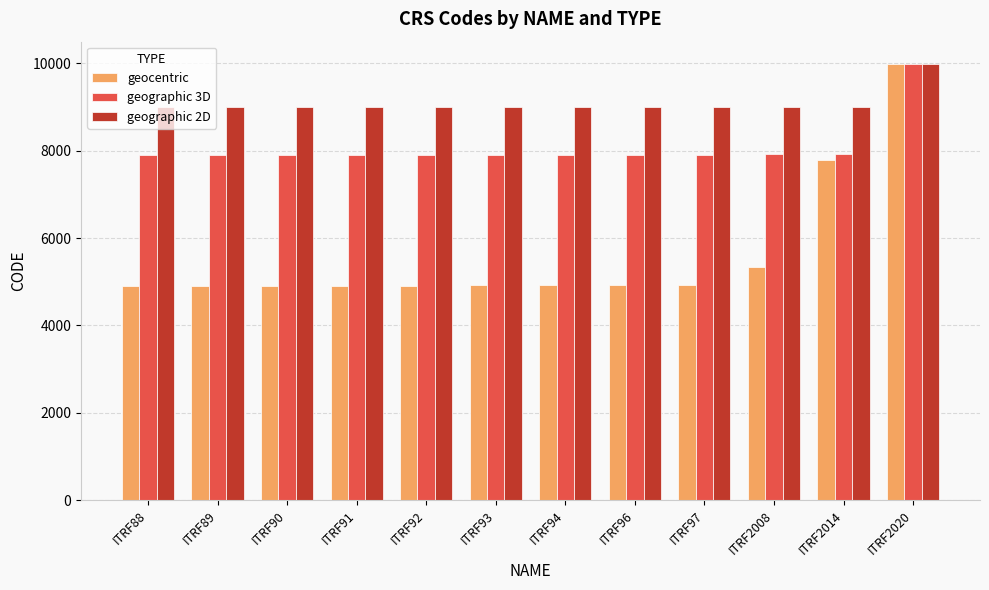

Count the number of data series in this chart.

3